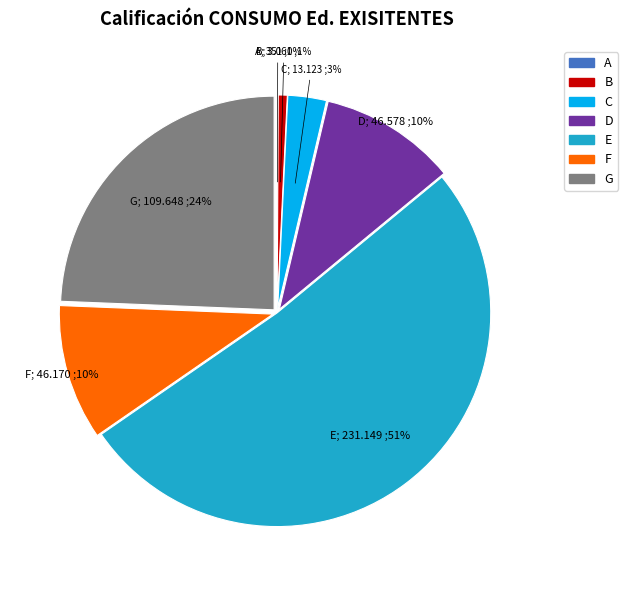

To the nearest percent, what is the average slice percentage?

14%